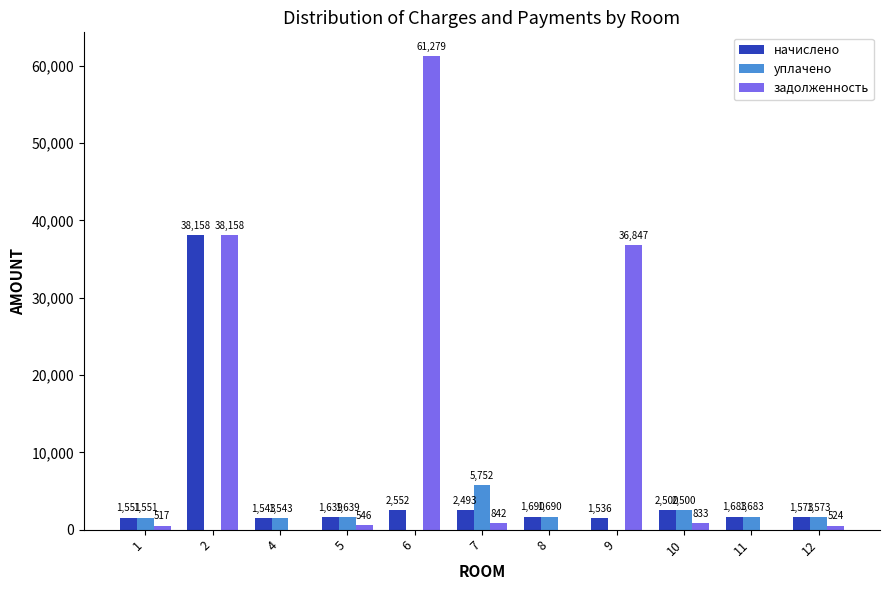

What are all the series names shown in the legend?

начислено, уплачено, задолженность